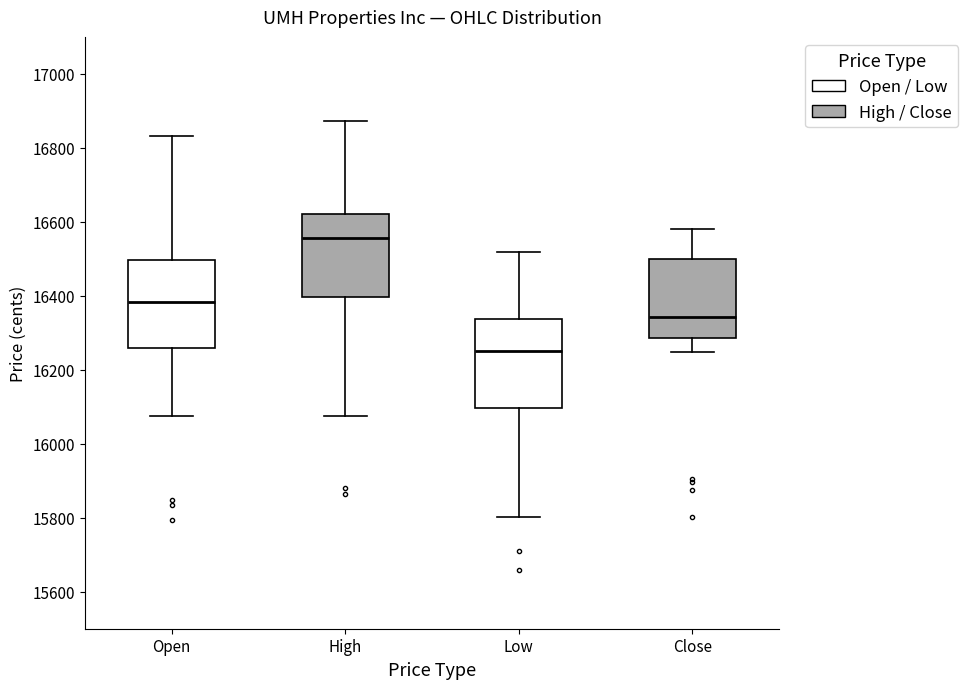

Reading left to right, read every box against the y-axis: the position of its median line, the range the box covers, and the ends of its whiskers. The values are not printed on the chart, so give them approximately, as read against the axis.

Open: median 16380, box 16260 to 16500, whiskers 16080 to 16840
High: median 16560, box 16400 to 16620, whiskers 16080 to 16880
Low: median 16260, box 16100 to 16340, whiskers 15800 to 16520
Close: median 16340, box 16280 to 16500, whiskers 16240 to 16580